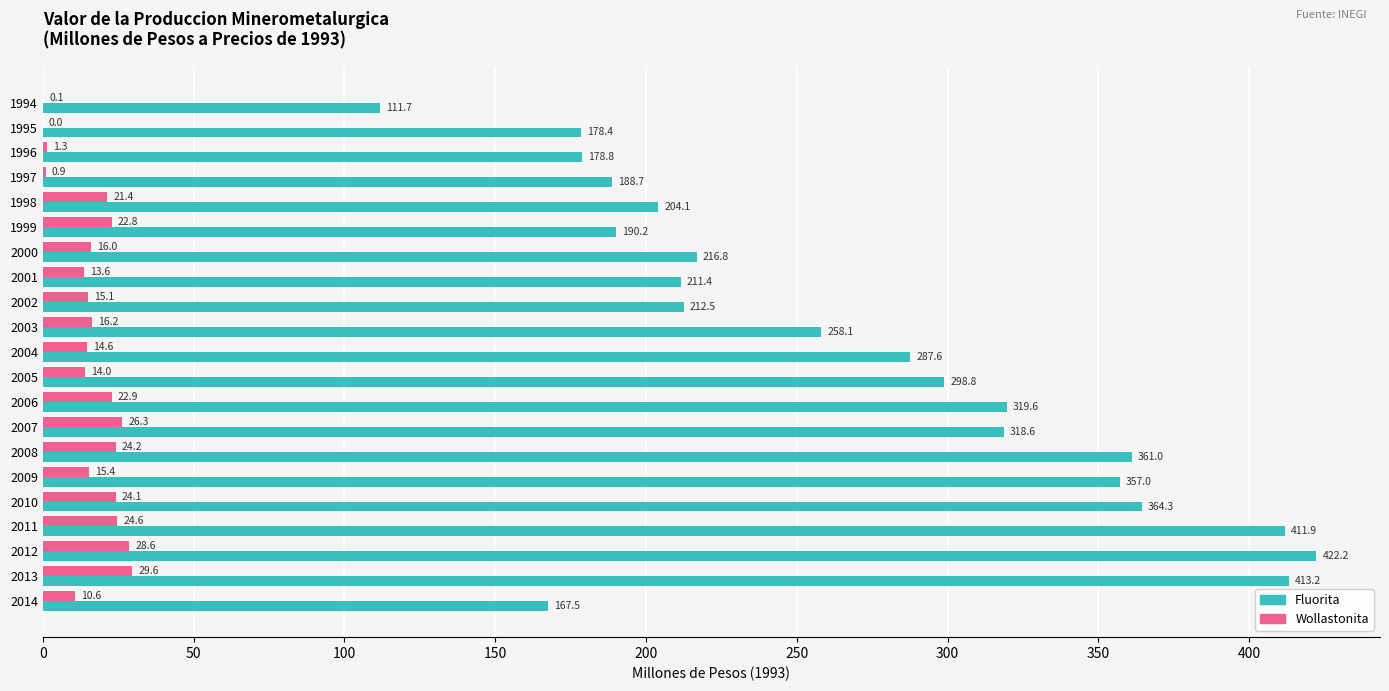

At which category is the sum across all series the highest?

2012